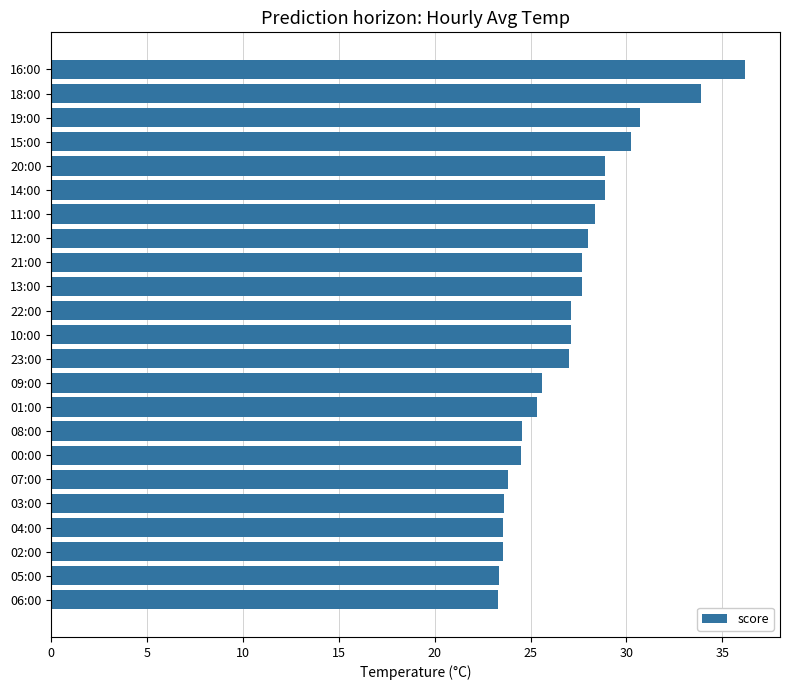

The value at 02:00 is 36.5. True or false?

False